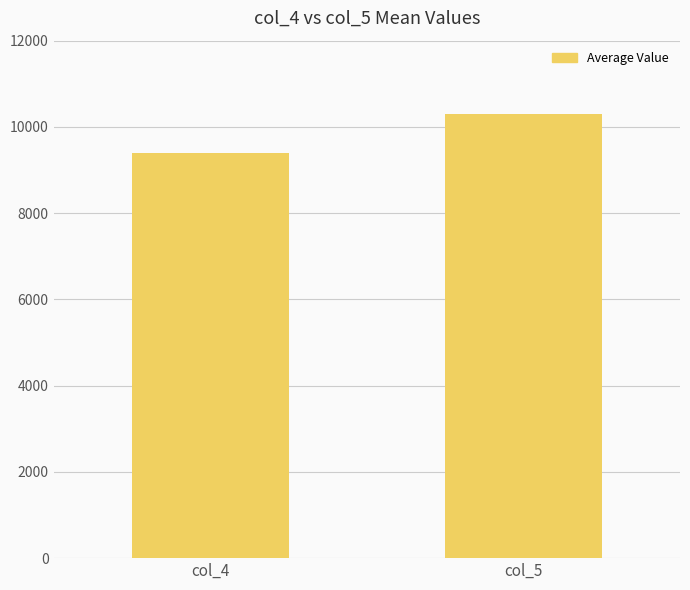

How many values are below 10299?

1